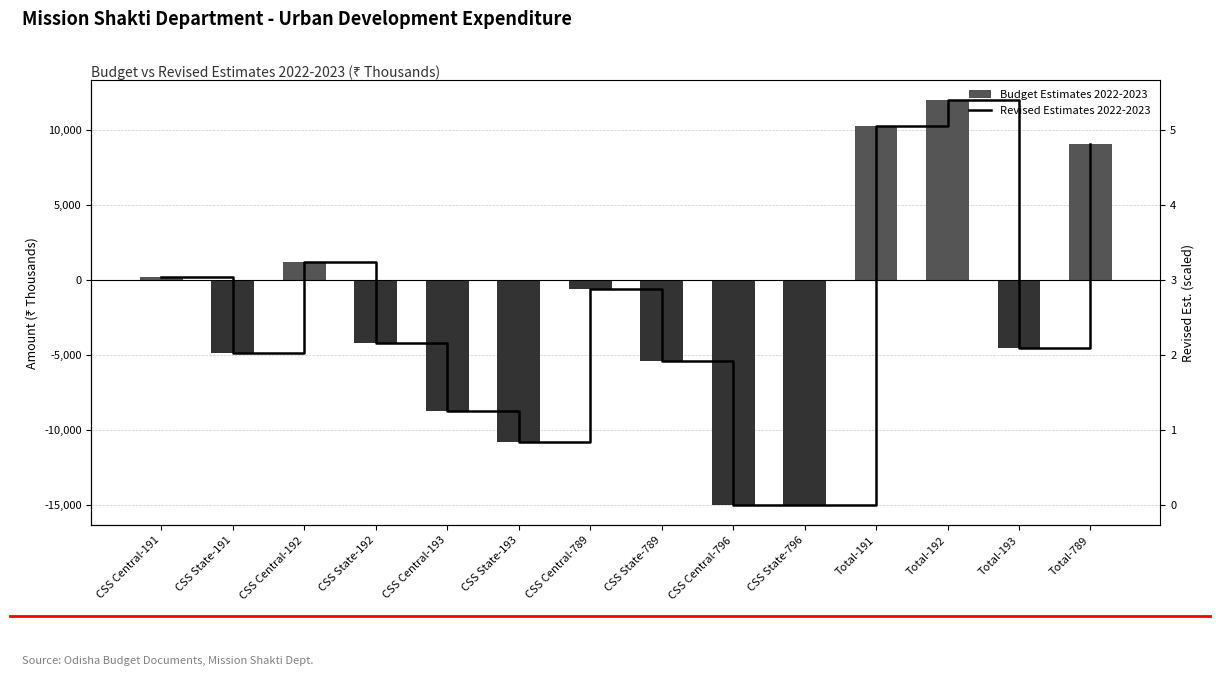

What is the minimum value for Budget Estimates 2022-2023?

-15000.0